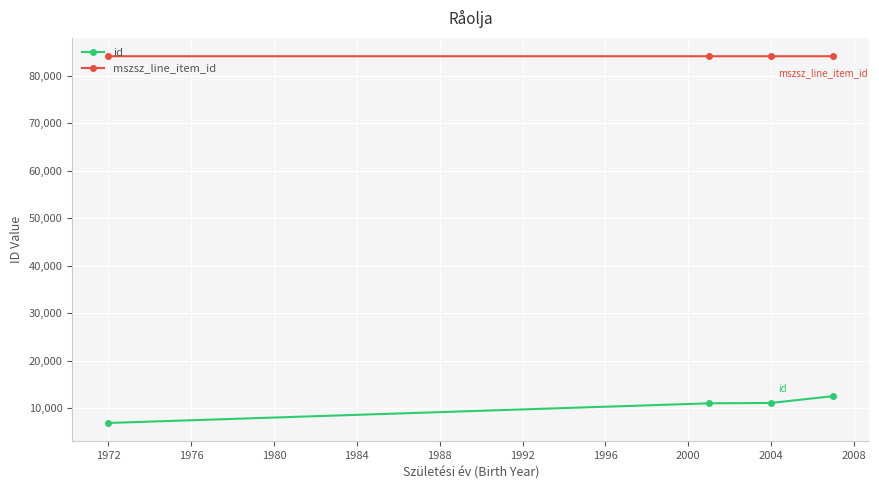

Which series has the widest spread of values?

id